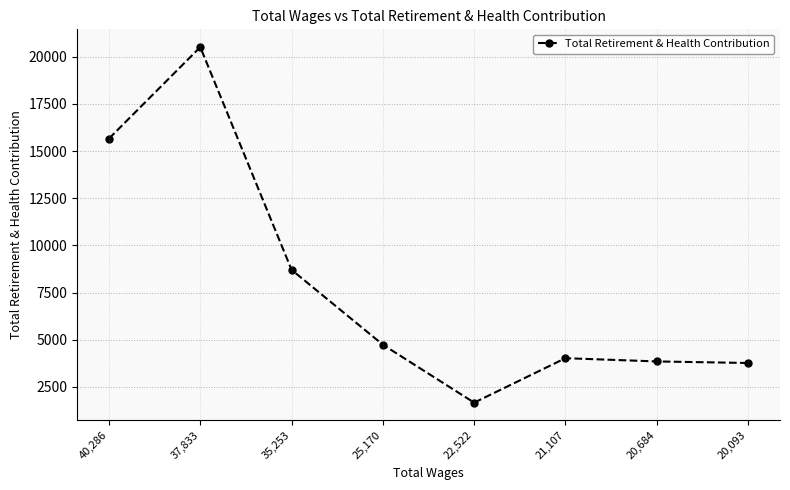

Reading right to left, what are all the values shown in this chart?

3764	3847	4019	1663	4734	8702	20507	15659